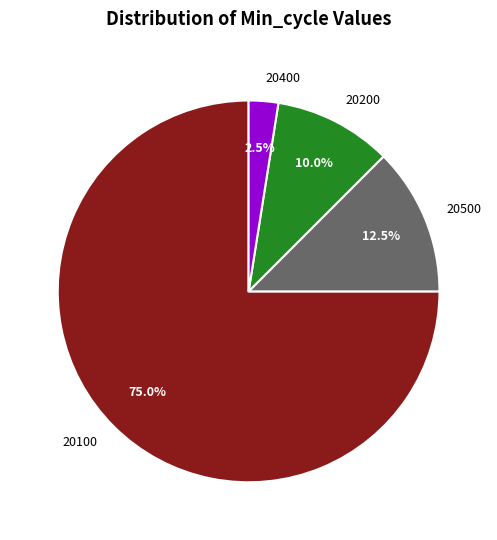

What is the largest slice in the pie chart?

20100